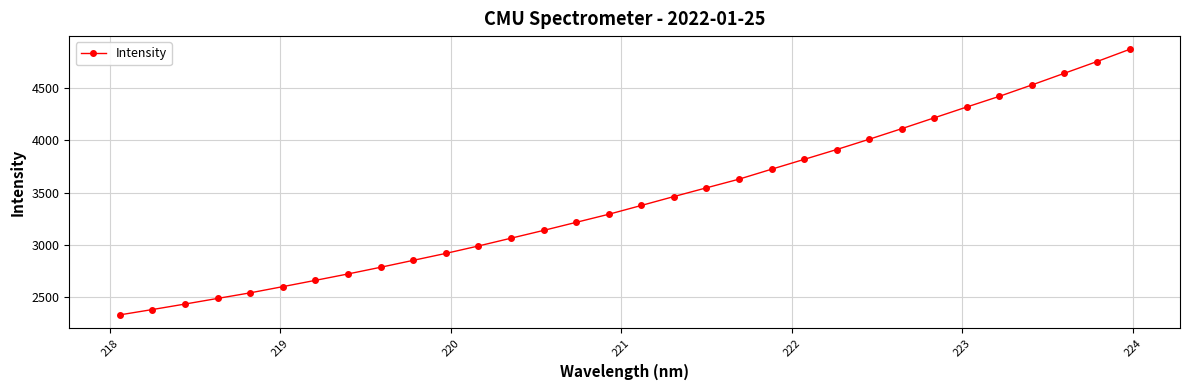

What is the average value?

3428.9